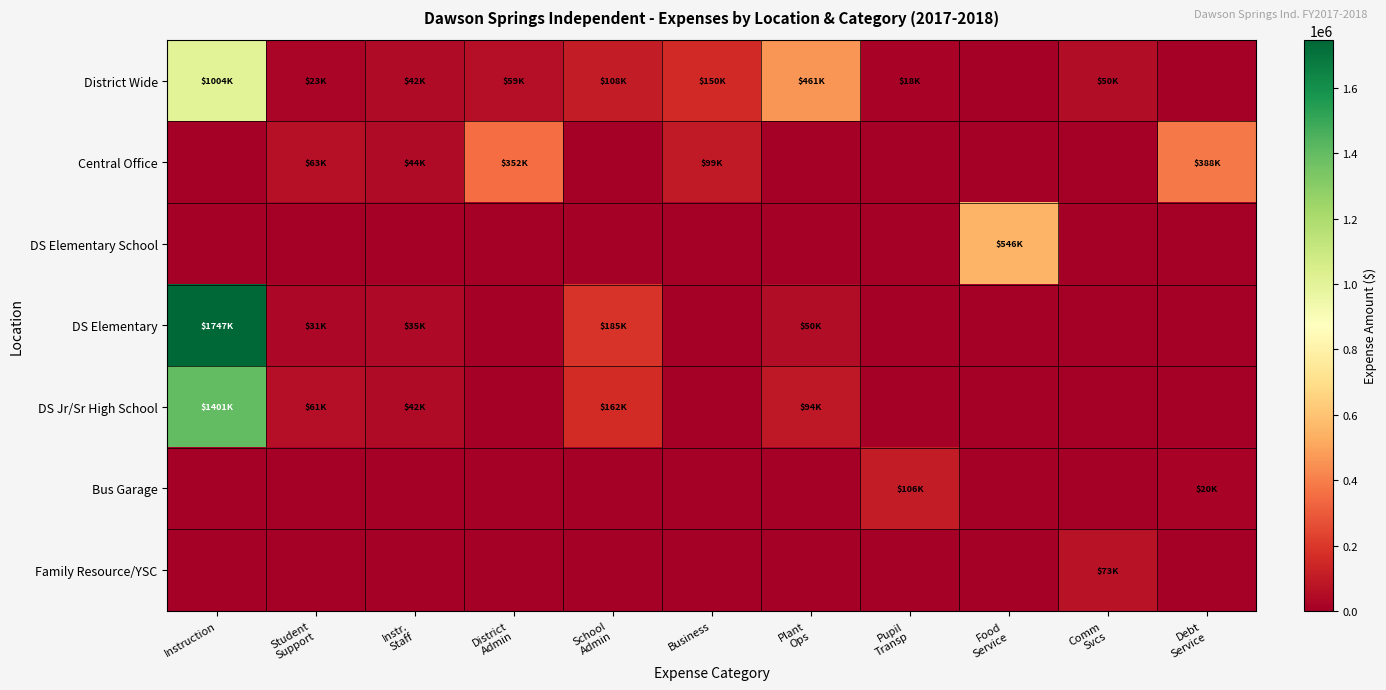

Rank the series at Instr. Staff from highest to lowest value.

Central Office, DS Jr/Sr High School, District Wide, DS Elementary, DS Elementary School, Bus Garage, Family Resource/YSC